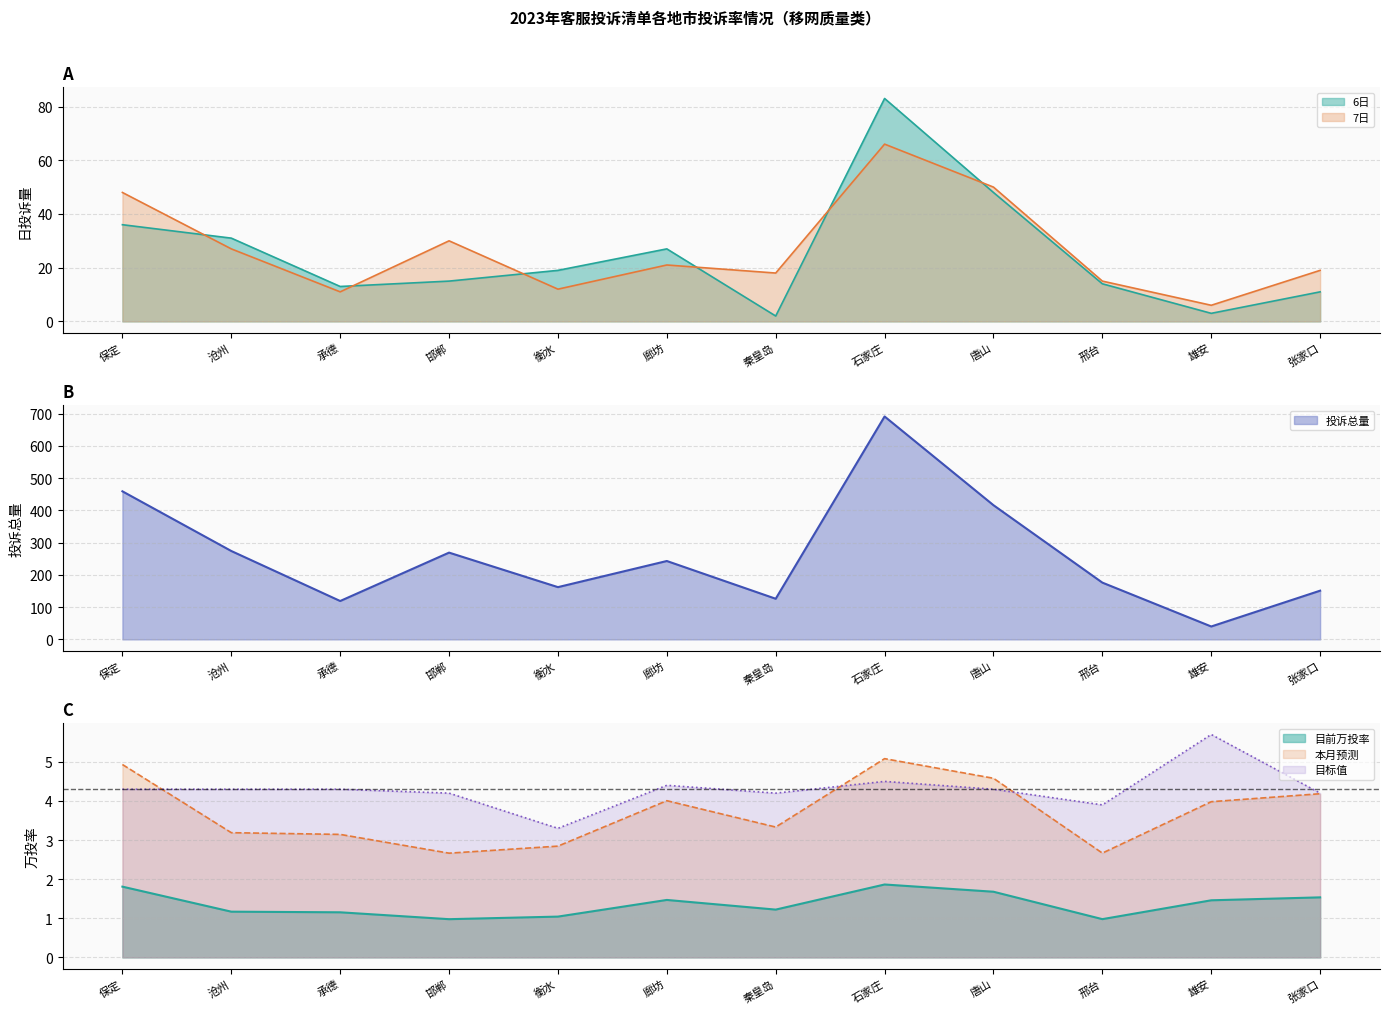

Between 沧州 and 承德, which is larger?

沧州